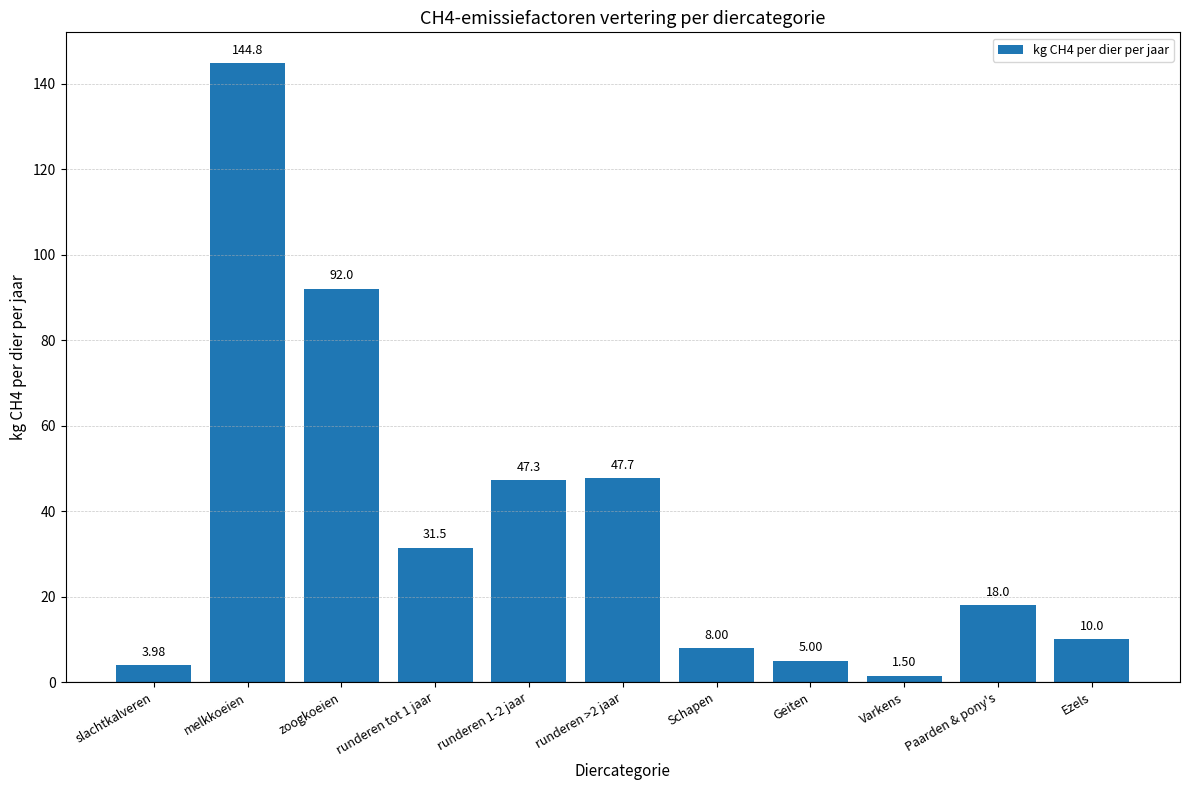

At which label is the value closest to 73?

zoogkoeien